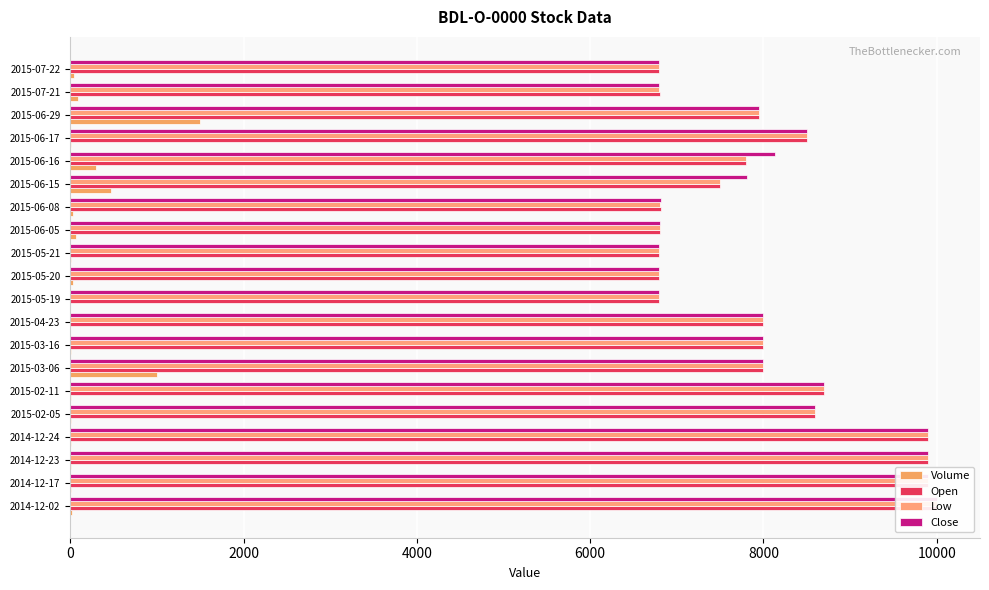

What is the value of the Low bar at the 10th from the left?

6800